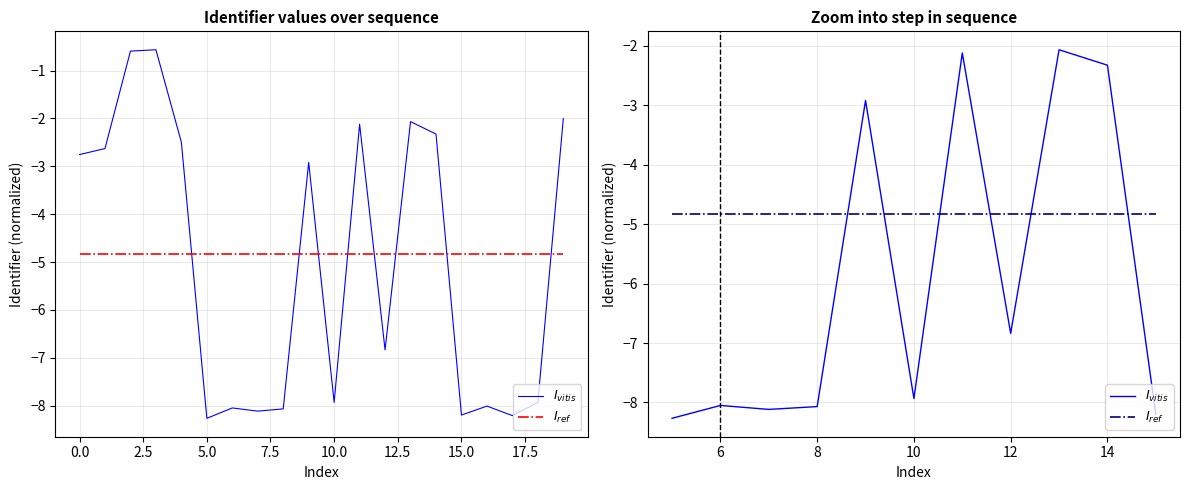

What is the sum of the $I_{ref}$ values at 2.5 and −2.5?

-9.6